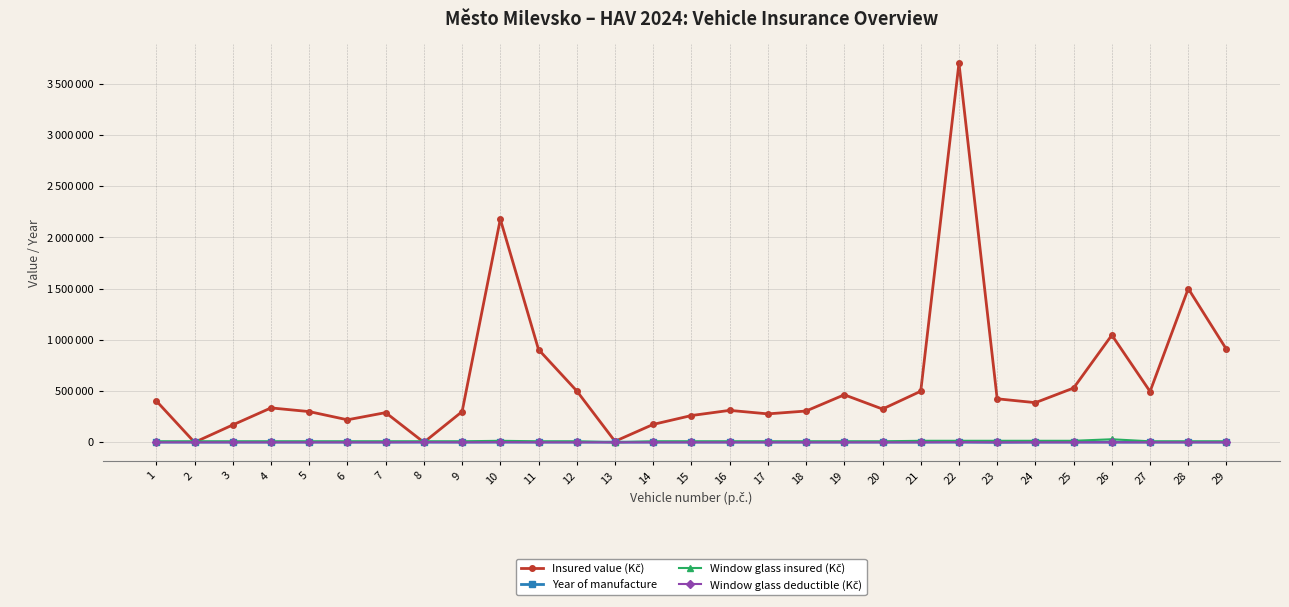

What is the difference between the second highest and second lowest values in the Insured value (Kč) series?

2178000